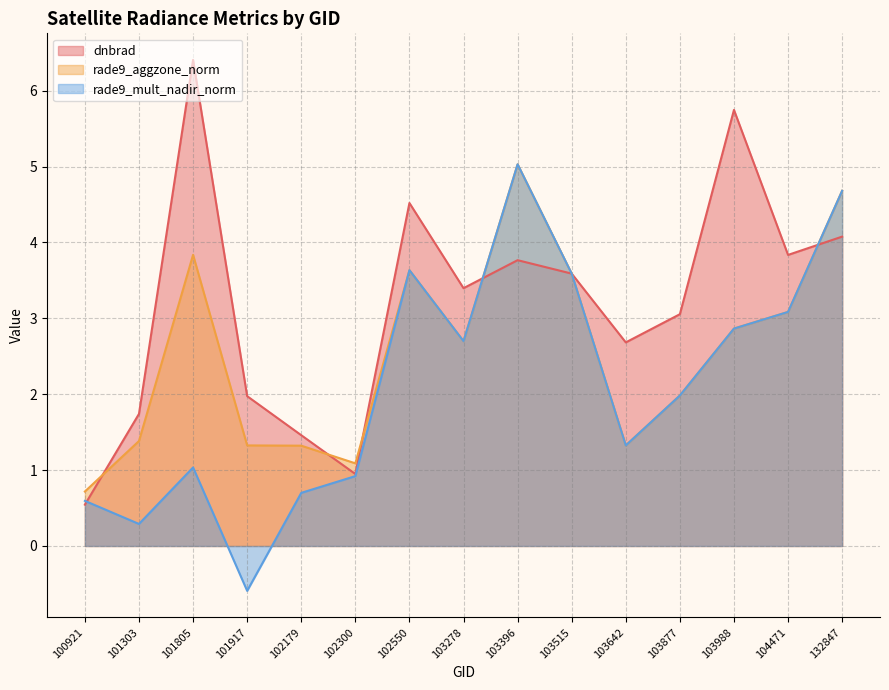

What are all the series names shown in the legend?

dnbrad, rade9_aggzone_norm, rade9_mult_nadir_norm